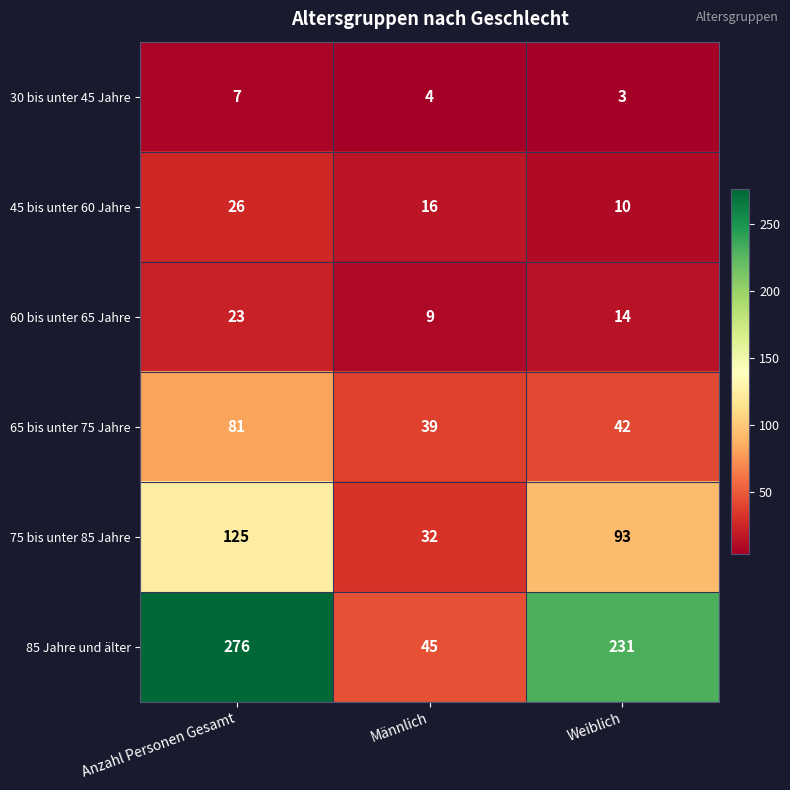

What is the spread (max minus min) of values at Männlich?

41